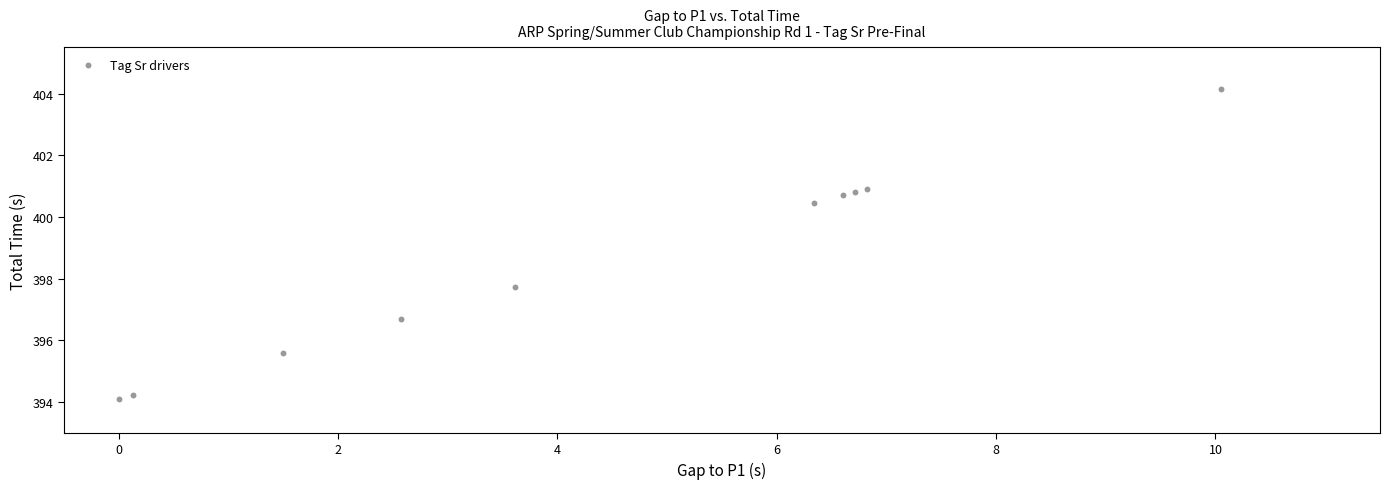

What Y value in the scatter plot is closest to 399?

397.7